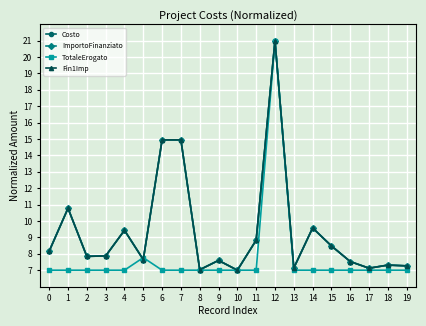

Which series changed the most between 10 and 19?

Costo